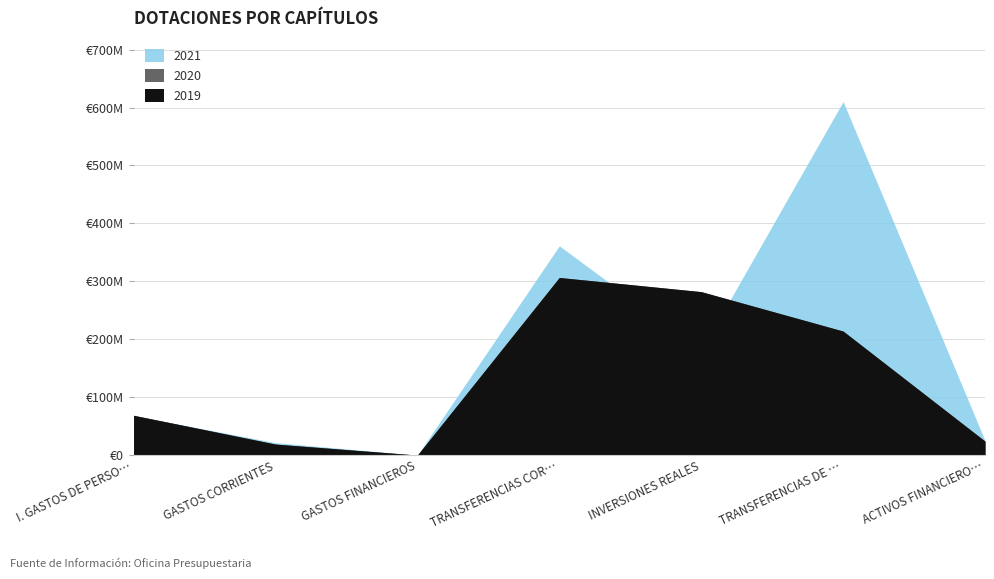

True or false: 2020 and 2019 cross at least once.

False